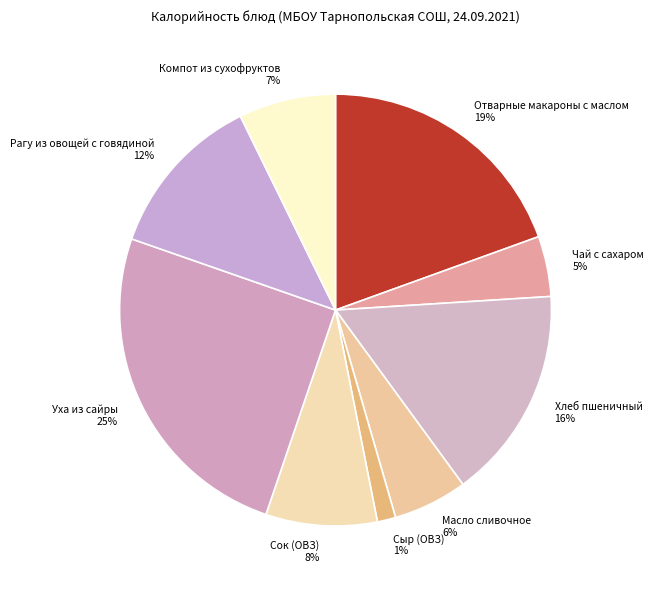

Is there a majority slice in this chart?

No